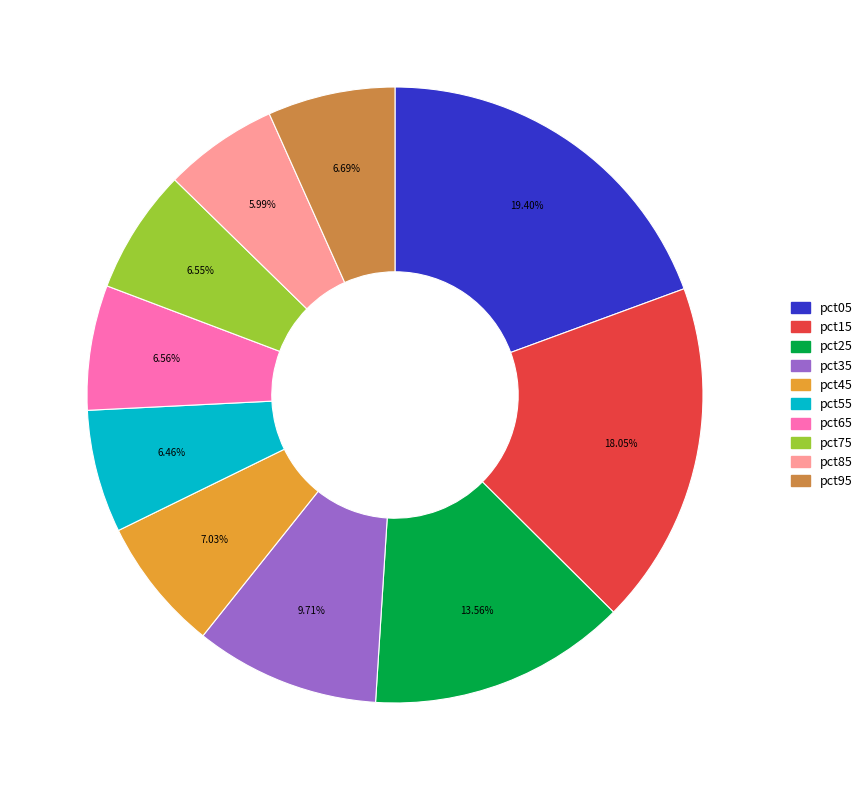

Is the sum of pct35 and pct45 greater than half?

No